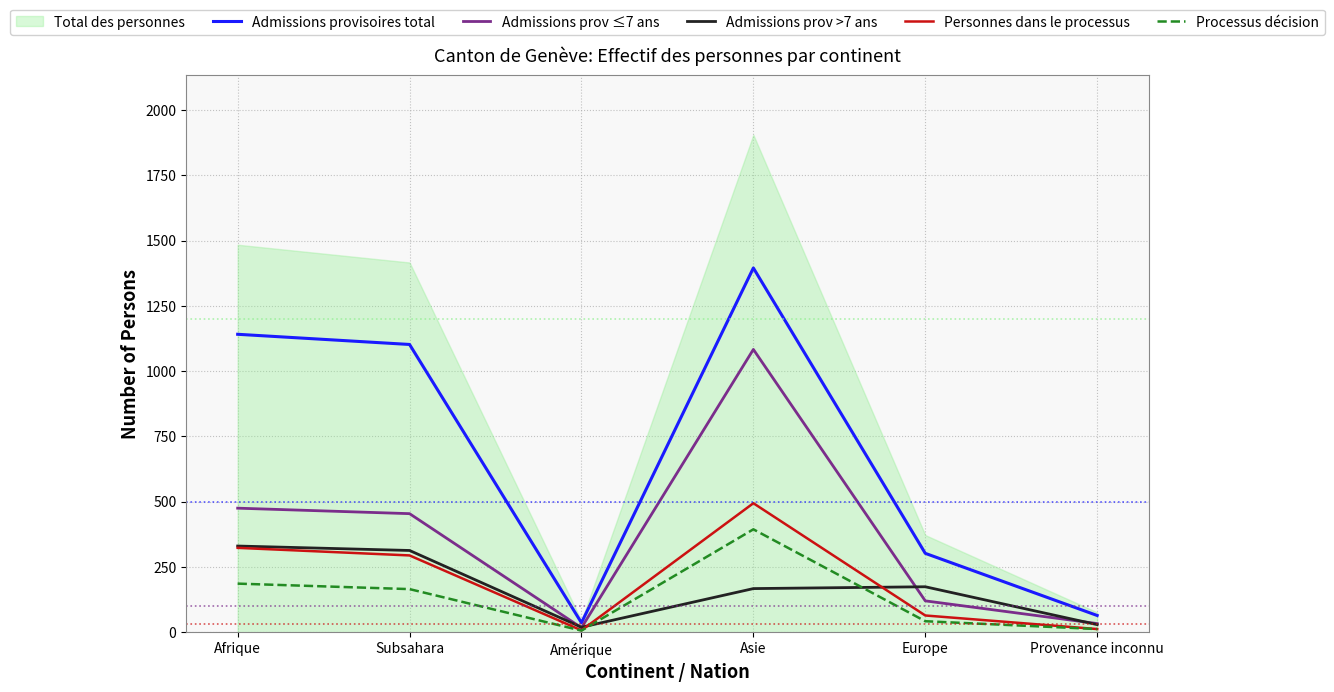

What is the total value across all series at Asie?

3533